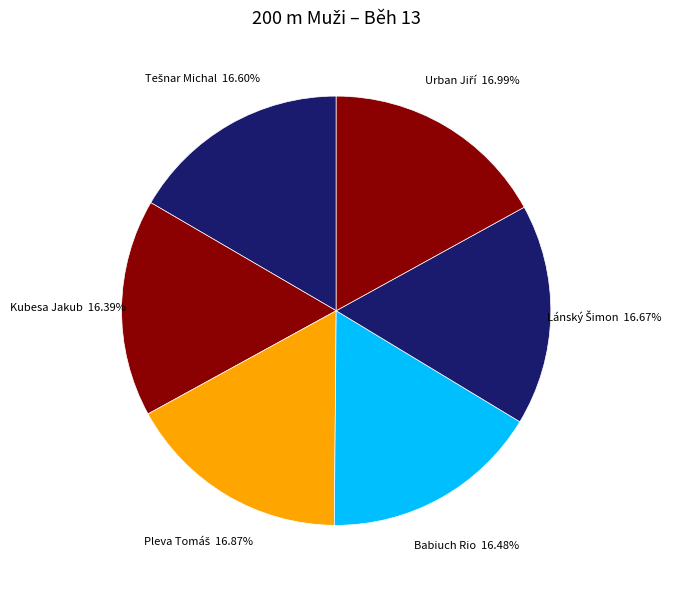

Is there any slice that represents more than half of the pie?

No